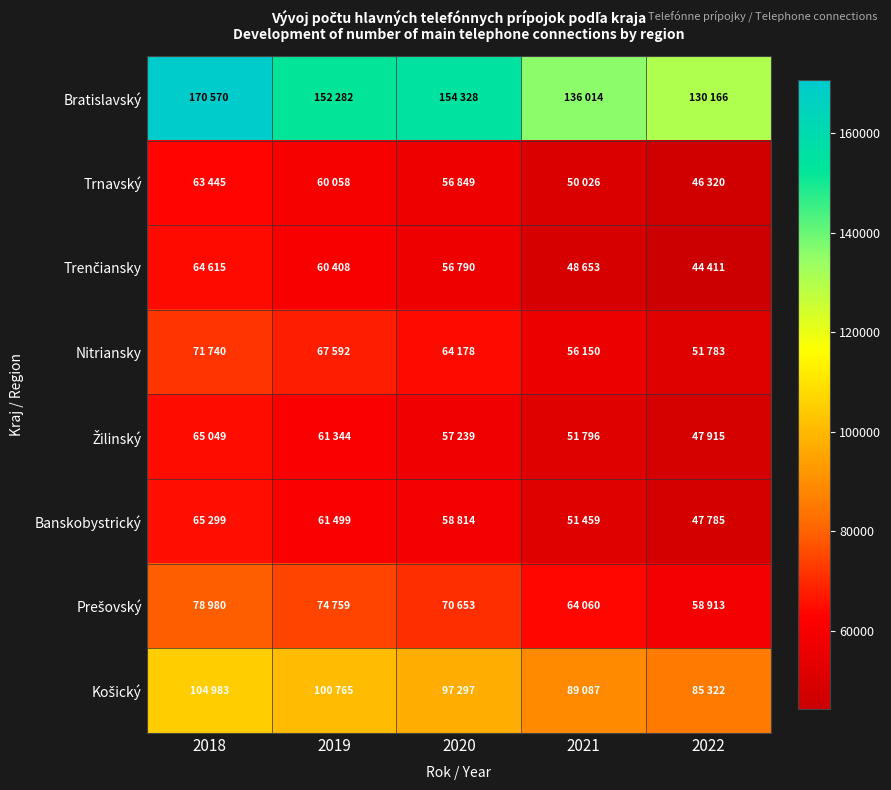

How many series are shown in this chart?

8